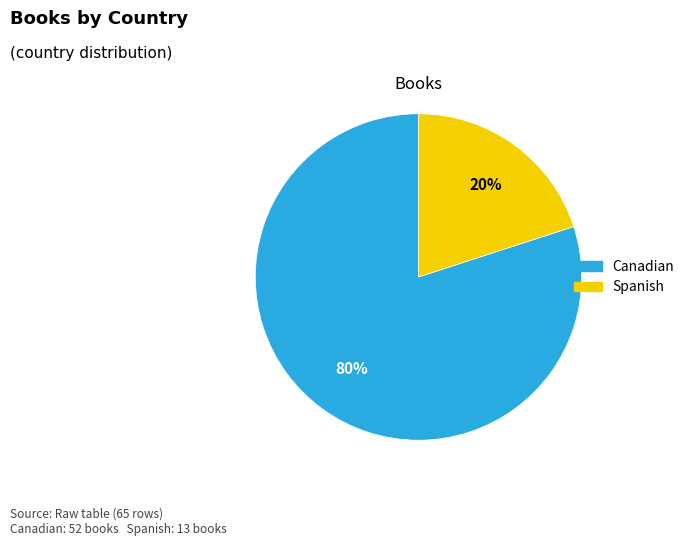

To the nearest percent, what is the combined percentage of Canadian and Spanish?

100%